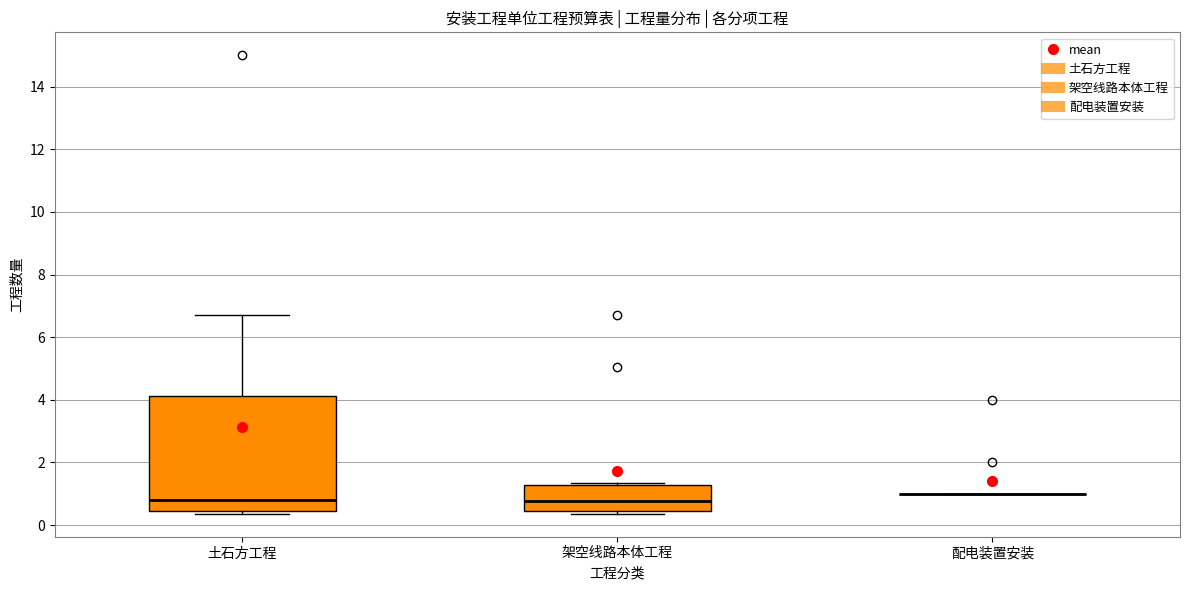

Reading left to right, read every box against the y-axis: the position of its median line, the range the box covers, and the ends of its whiskers. The values are not printed on the chart, so give them approximately, as read against the axis.

土石方工程: median 0.8, box 0.4 to 4.2, whiskers 0.4 (just below the box's lower edge) to 6.8
架空线路本体工程: median 0.8, box 0.4 to 1.2, whiskers 0.4 (just below the box's lower edge) to 1.4
配电装置安装: box collapsed to a line at 1.0, whiskers 1.0 to 1.0